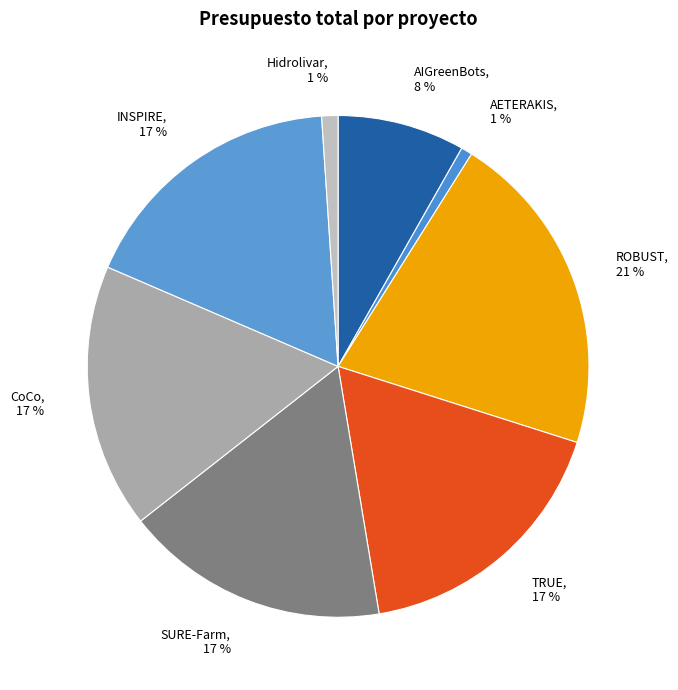

To the nearest percent, what portion does AETERAKIS represent?

1%